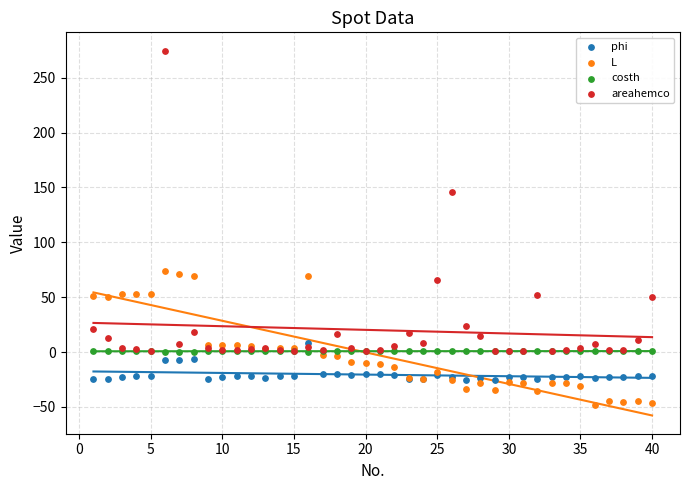

In the areahemco series, what Y value is closest to 137?

145.4